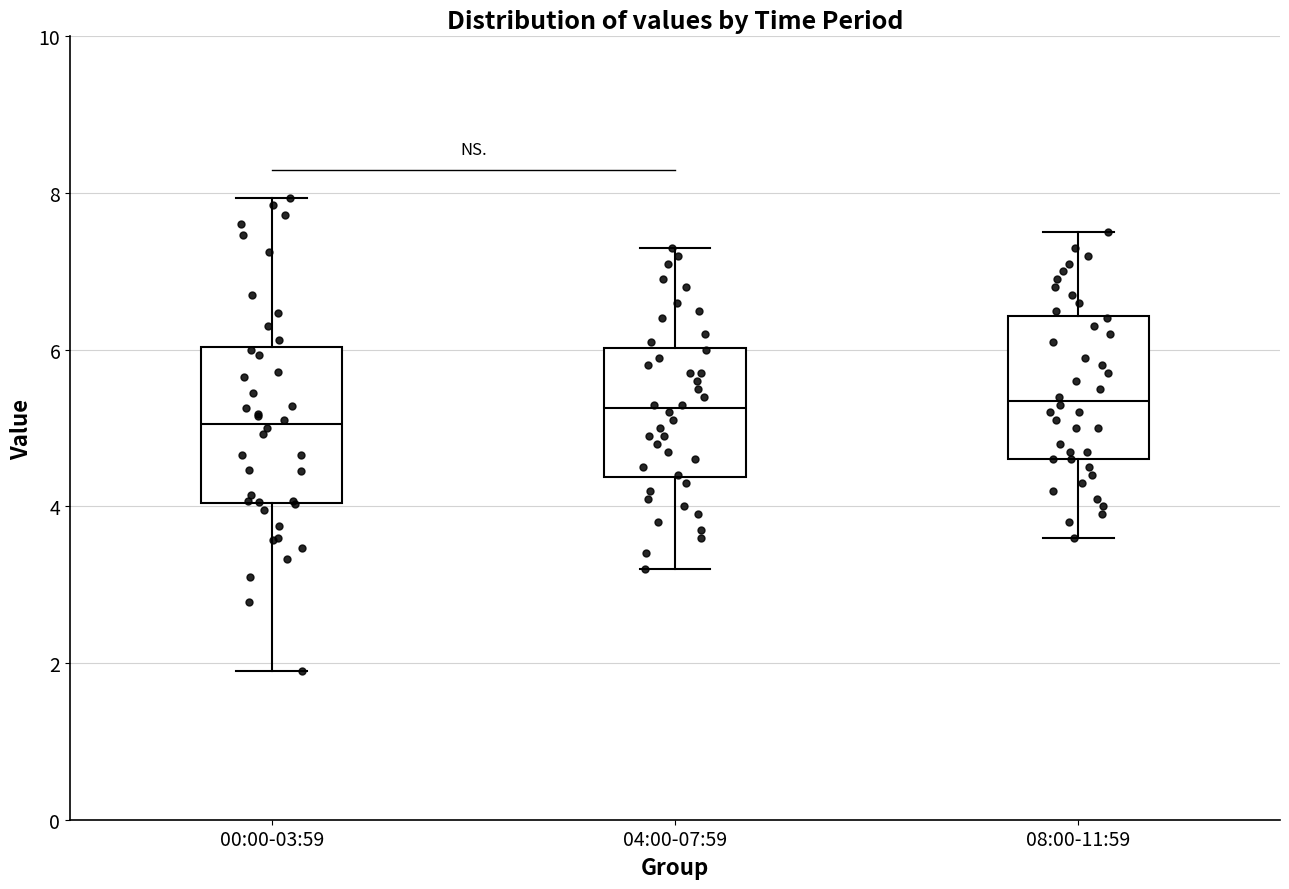

Where does the upper whisker of the box for 00:00-03:59 end on the y-axis? The values are not printed on the chart, so give them approximately, as read against the axis.

8.0